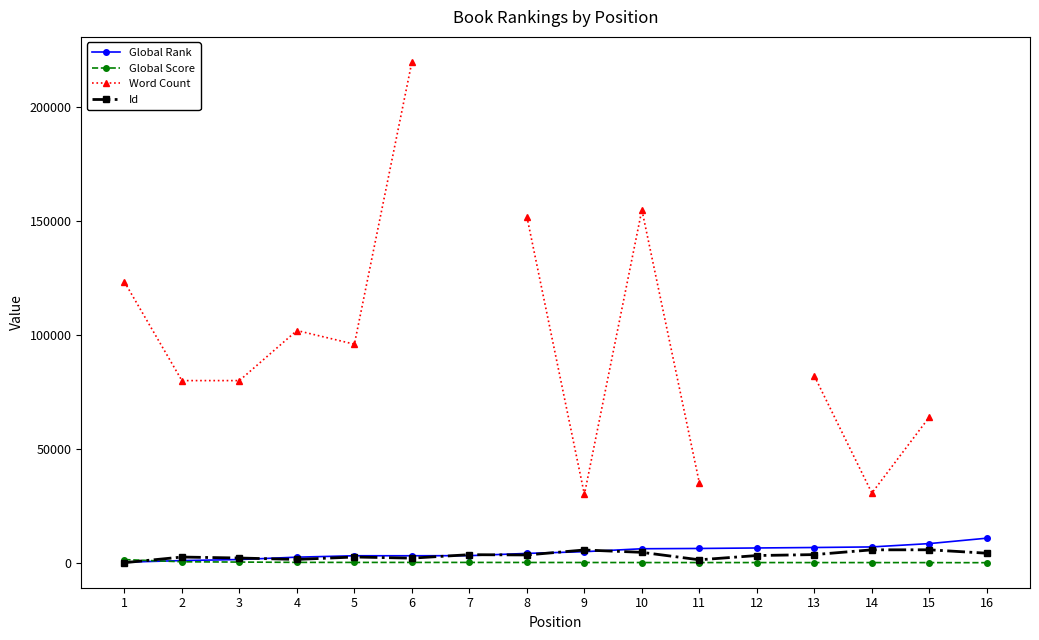

True or false: Global Score and Word Count cross at least once.

False